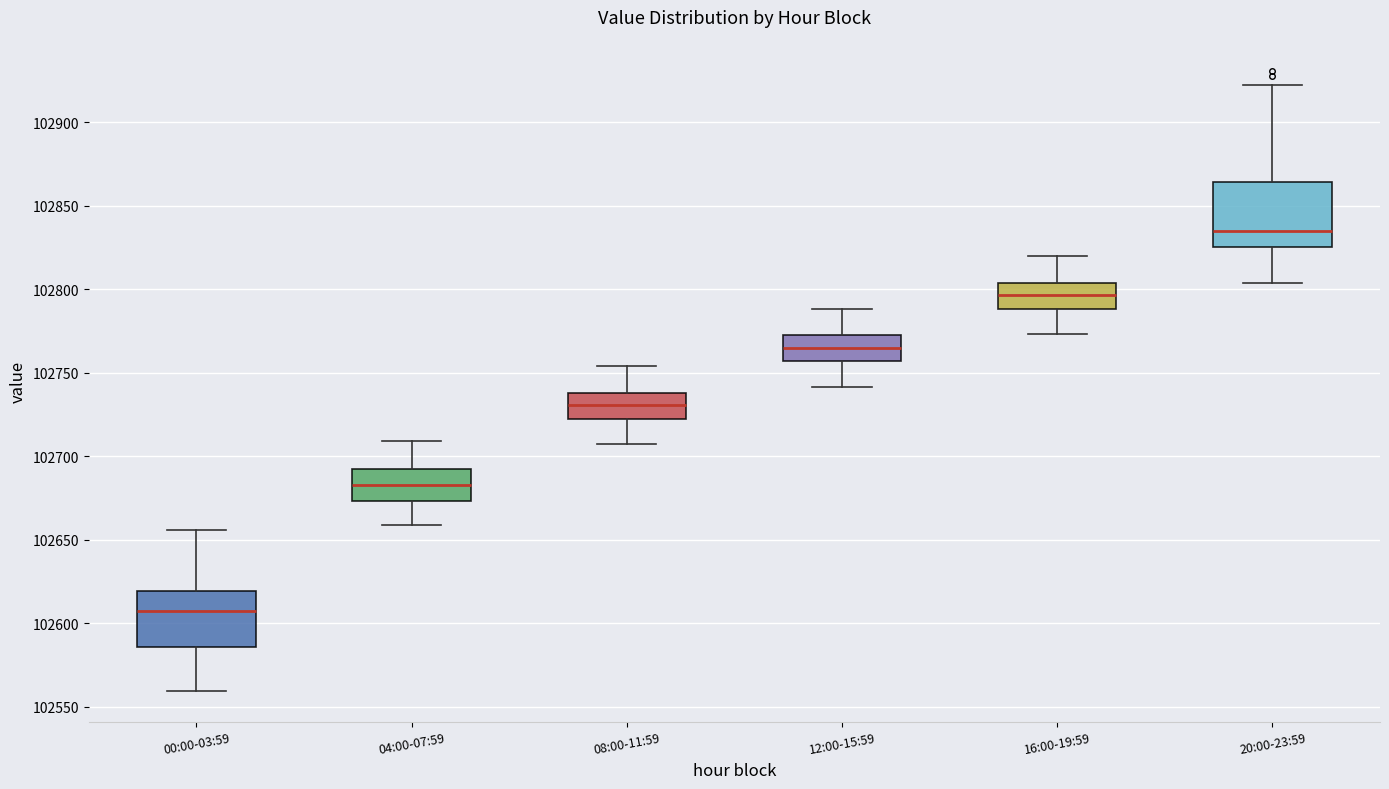

Reading left to right, read every box against the y-axis: the position of its median line, the range the box covers, and the ends of its whiskers. The values are not printed on the chart, so give them approximately, as read against the axis.

00:00-03:59: median 102610, box 102585 to 102620, whiskers 102560 to 102655
04:00-07:59: median 102685, box 102675 to 102695, whiskers 102660 to 102710
08:00-11:59: median 102730, box 102720 to 102740, whiskers 102705 to 102755
12:00-15:59: median 102765, box 102755 to 102775, whiskers 102740 to 102790
16:00-19:59: median 102795, box 102790 to 102805, whiskers 102775 to 102820
20:00-23:59: median 102835, box 102825 to 102865, whiskers 102805 to 102925